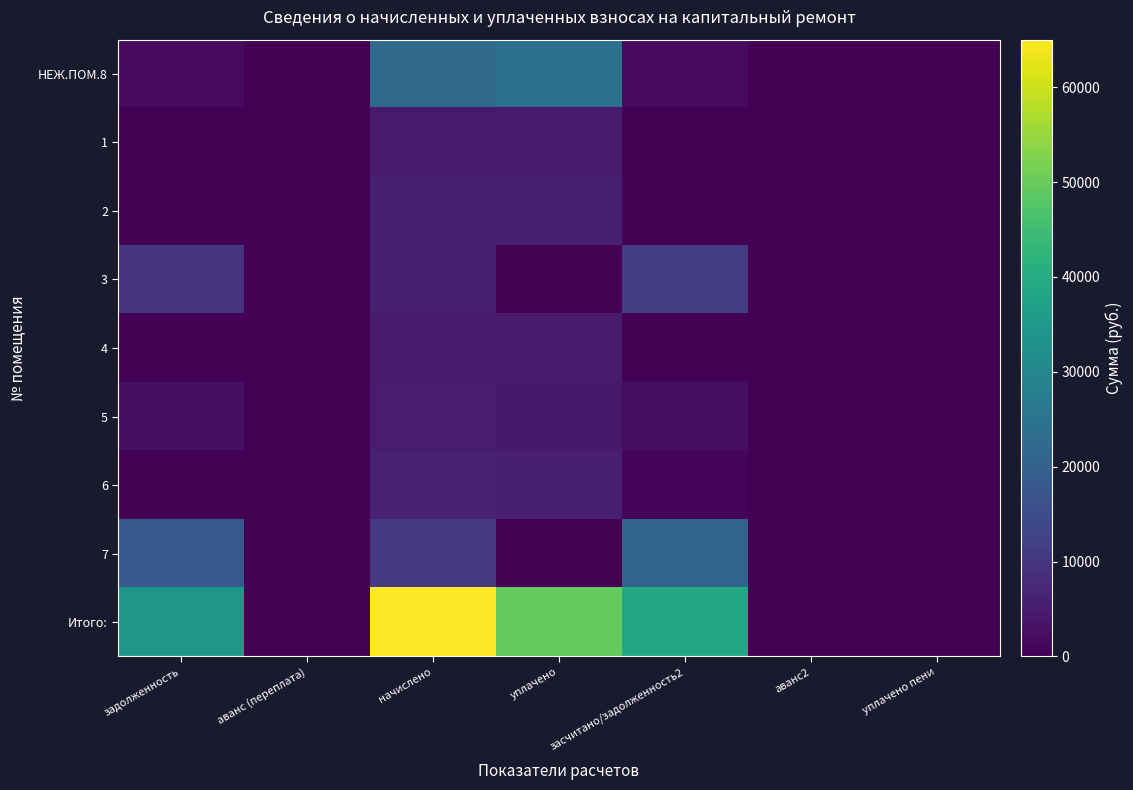

Between засчитано/задолженность2 and уплачено, which is larger?

уплачено